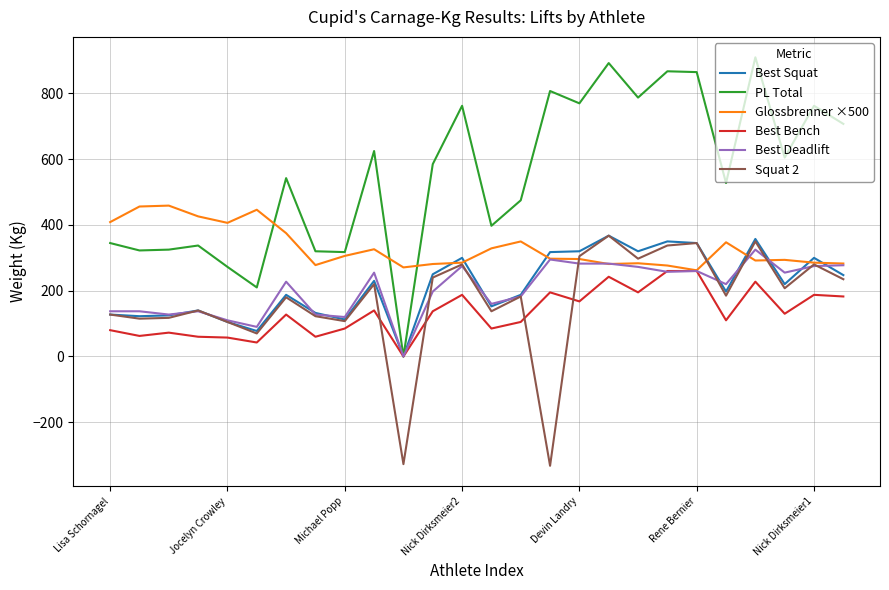

Which series has the widest spread of values?

PL Total